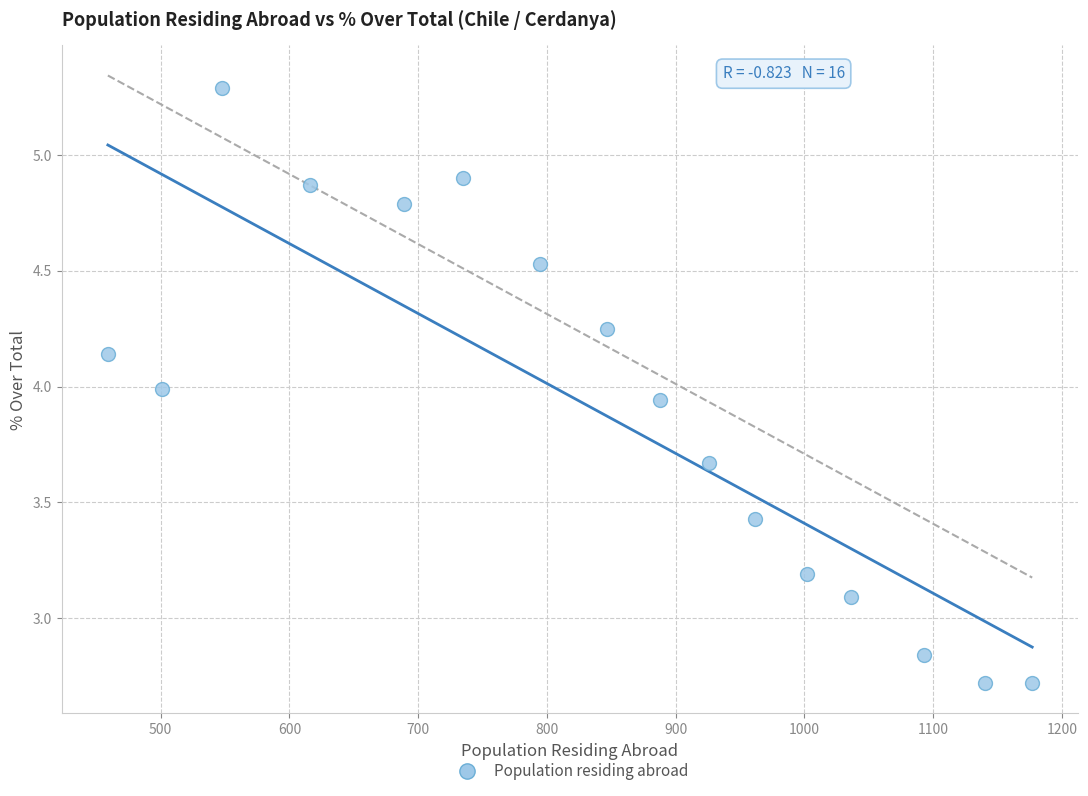

What is the range of Y values (max minus min)?

2.6